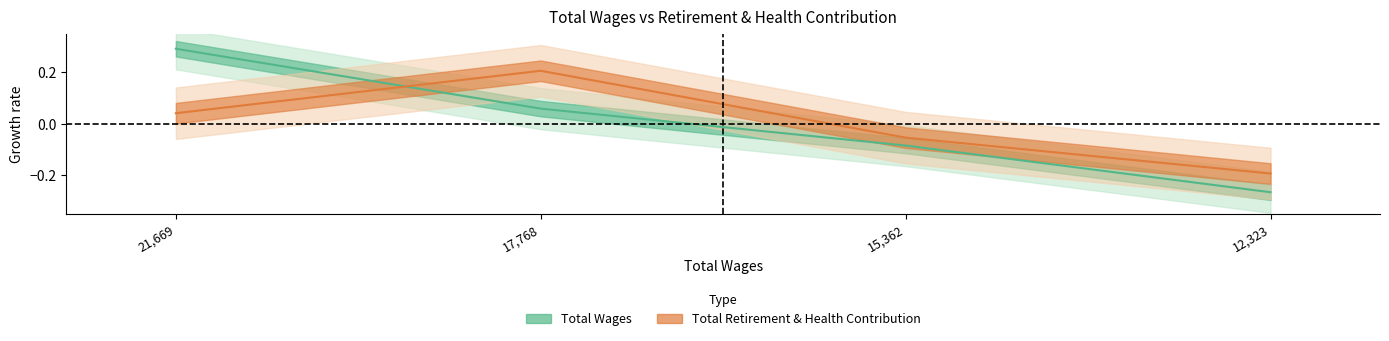

What is the minimum value for Total Wages?

-0.3